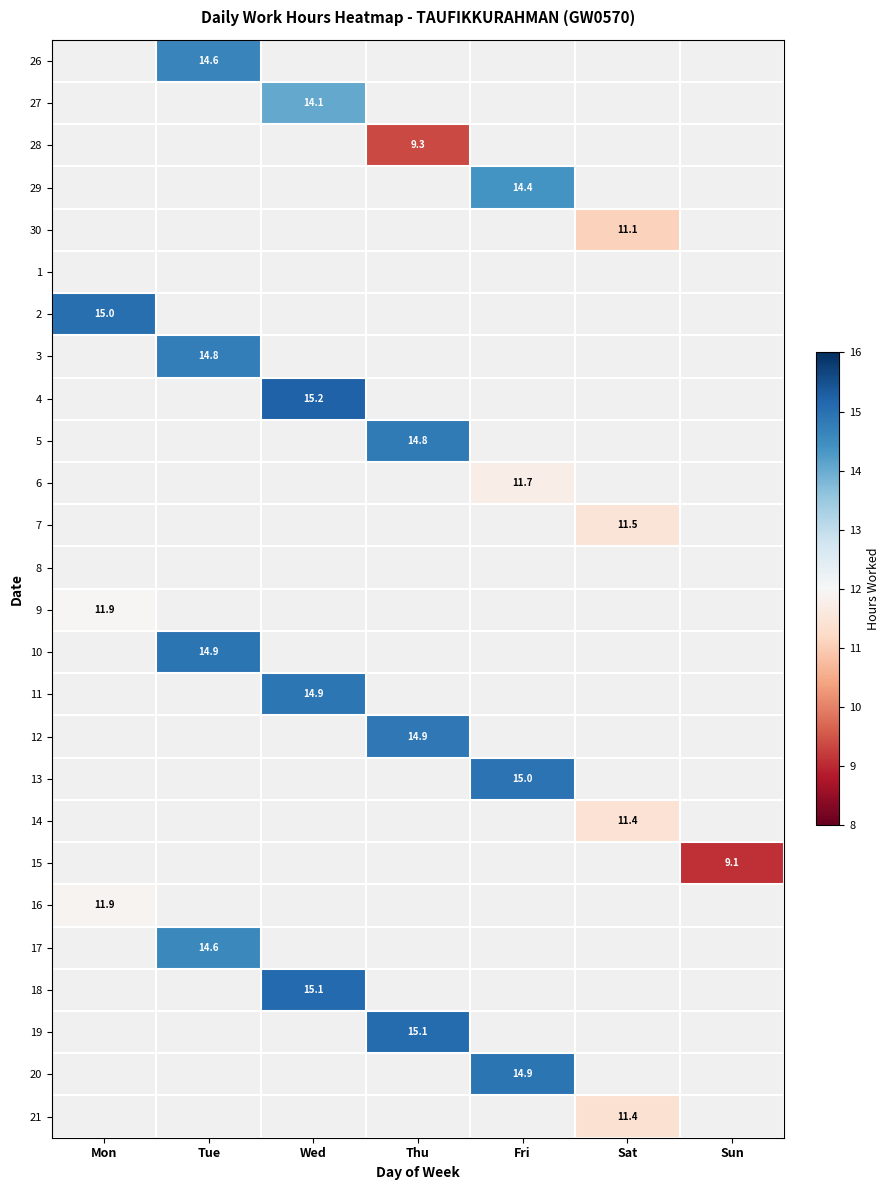

What is the minimum value shown in the chart?

9.1